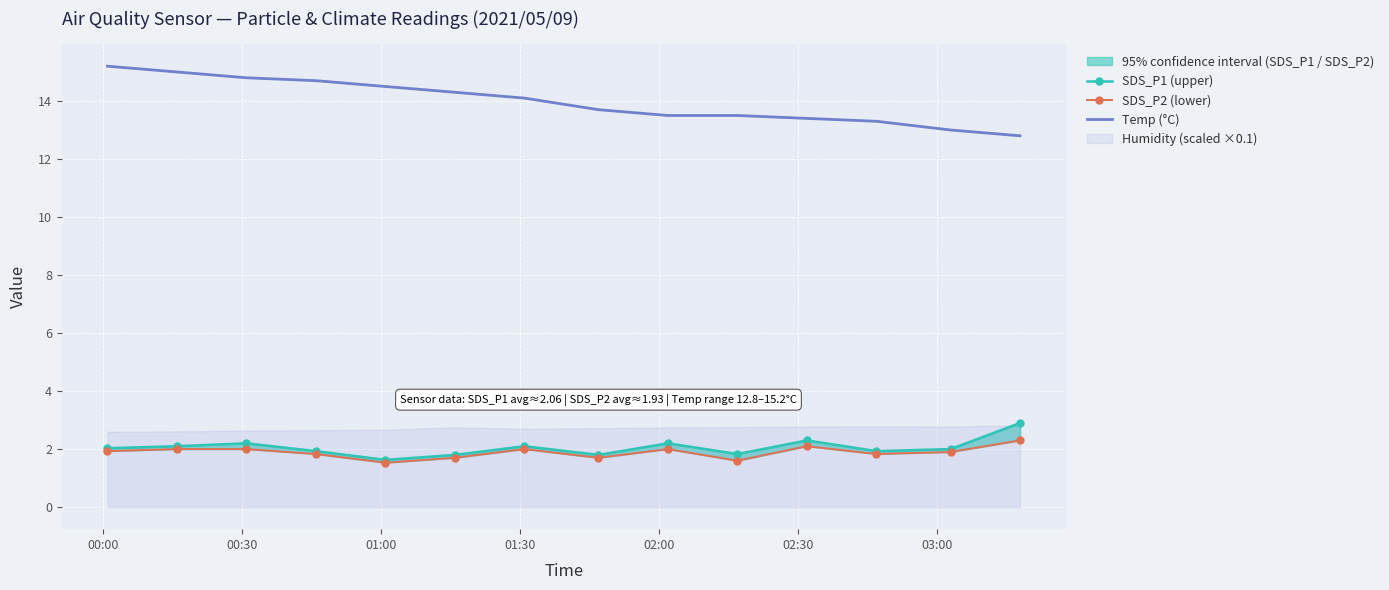

Which series has the largest total across all categories?

Temp (°C)